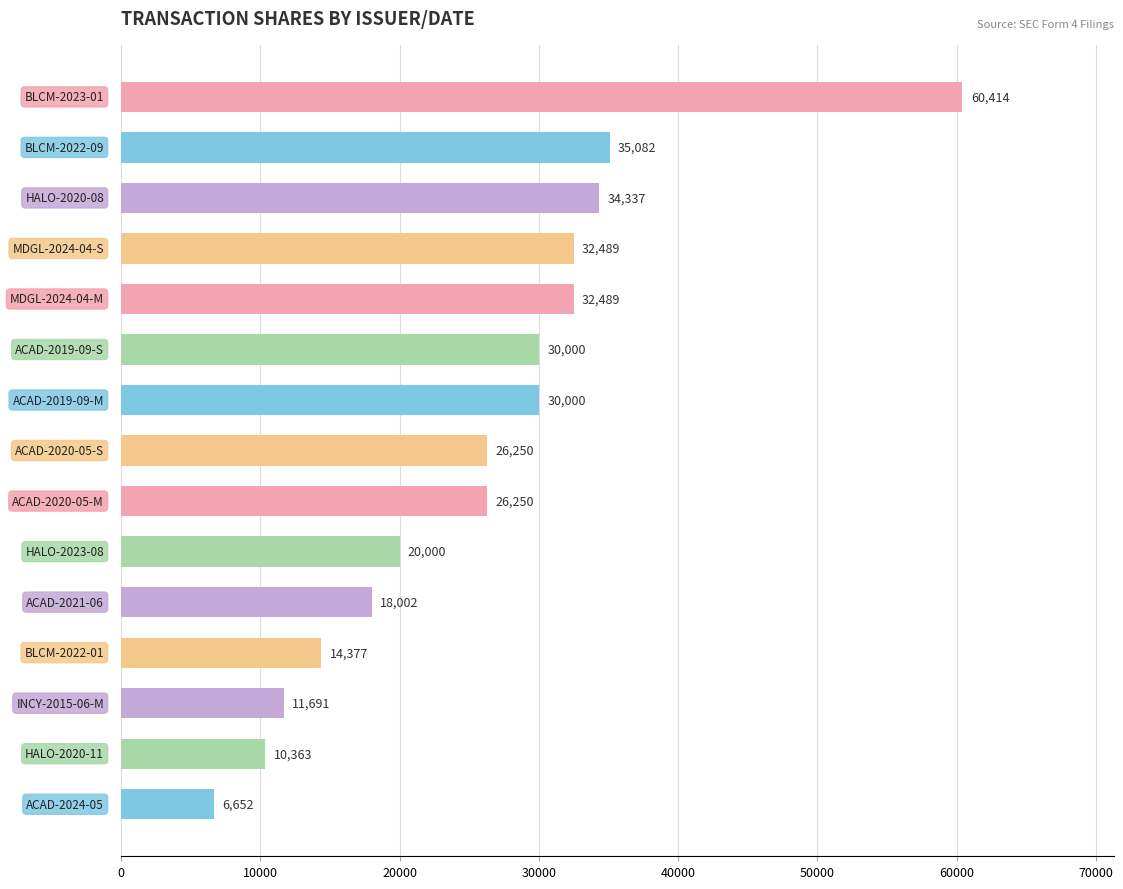

What is the sum of all values?

388396